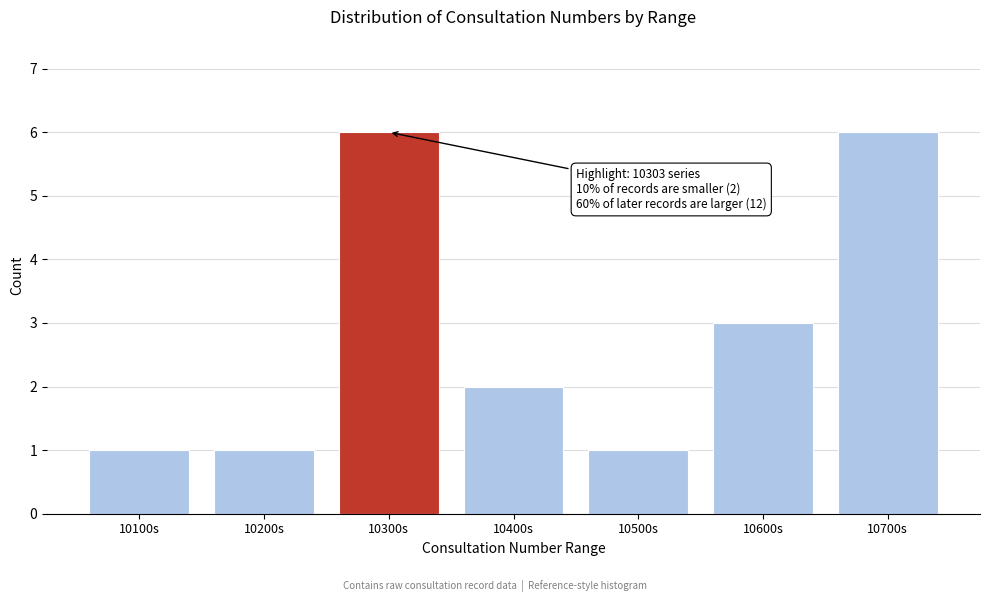

Reading left to right, transcribe all the data shown in this chart.

1	1	6	2	1	3	6